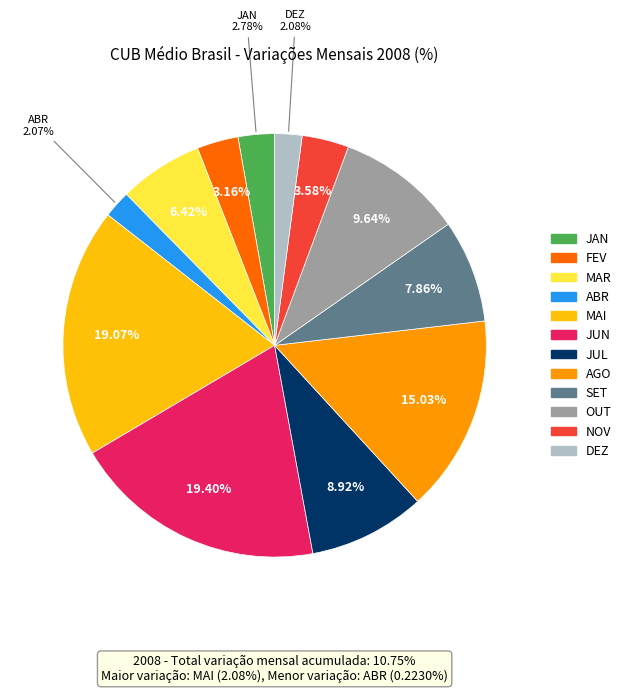

Which has a higher value, OUT or FEV?

OUT